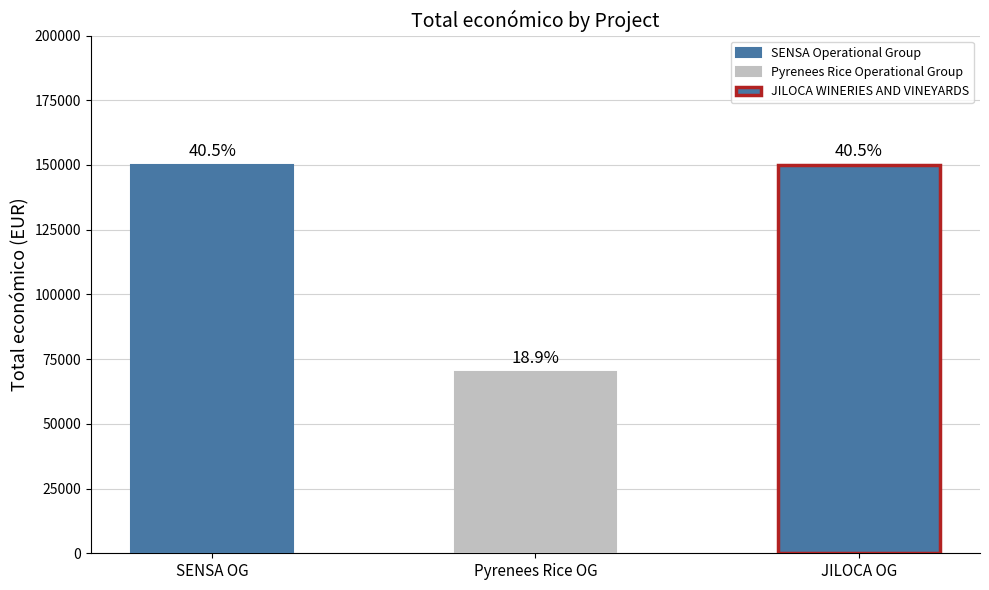

True or false: the data shows 113281 at Pyrenees Rice Operational Group.

False